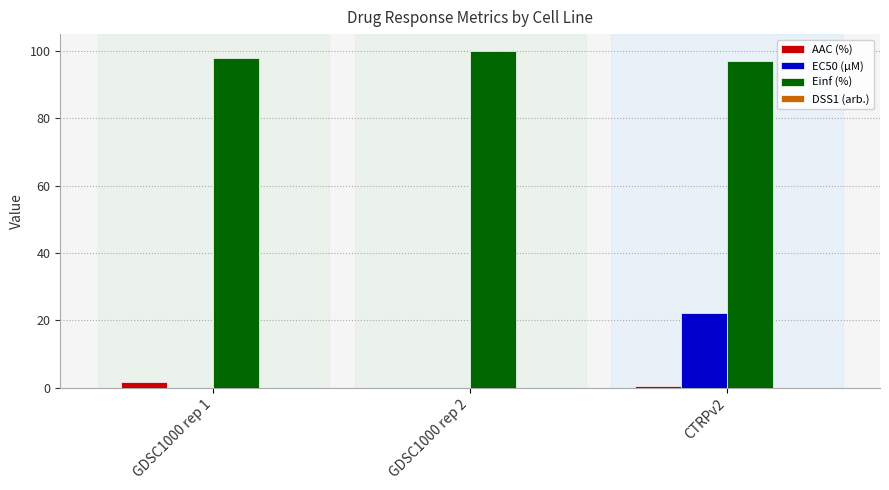

What is the maximum value for EC50 (µM)?

22.3